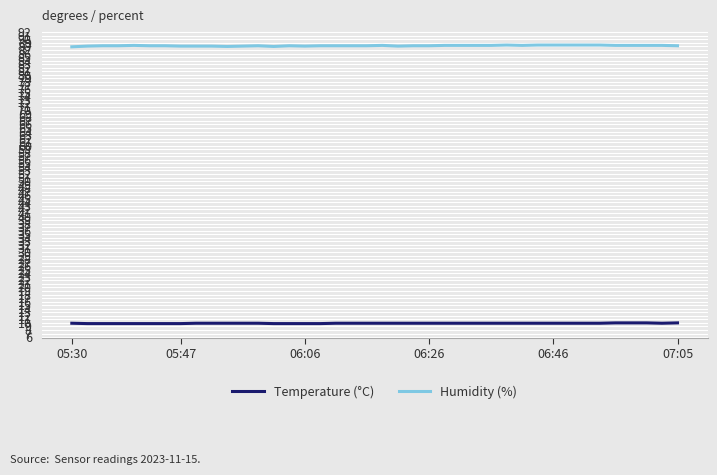

Which series has the largest total across all categories?

Humidity (%)